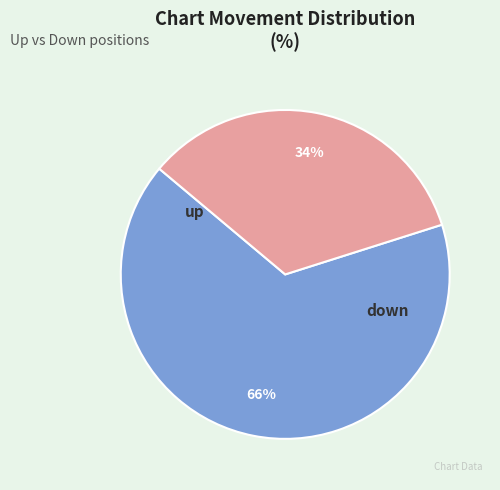

Is there any slice that represents more than half of the pie?

Yes